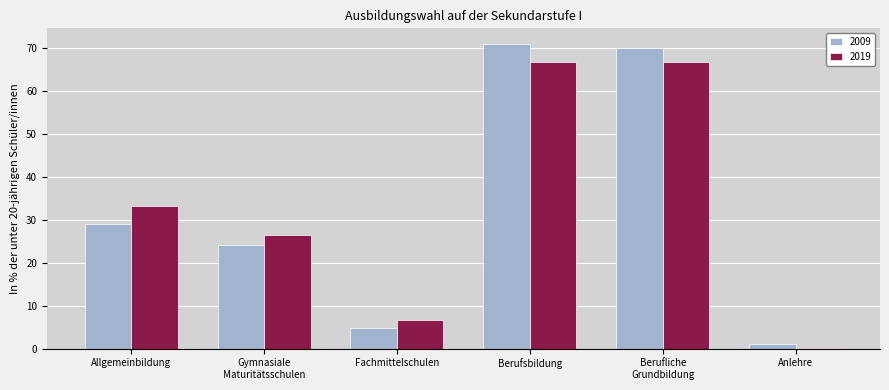

True or false: 2019 has a value of 33.1 at Allgemeinbildung.

True